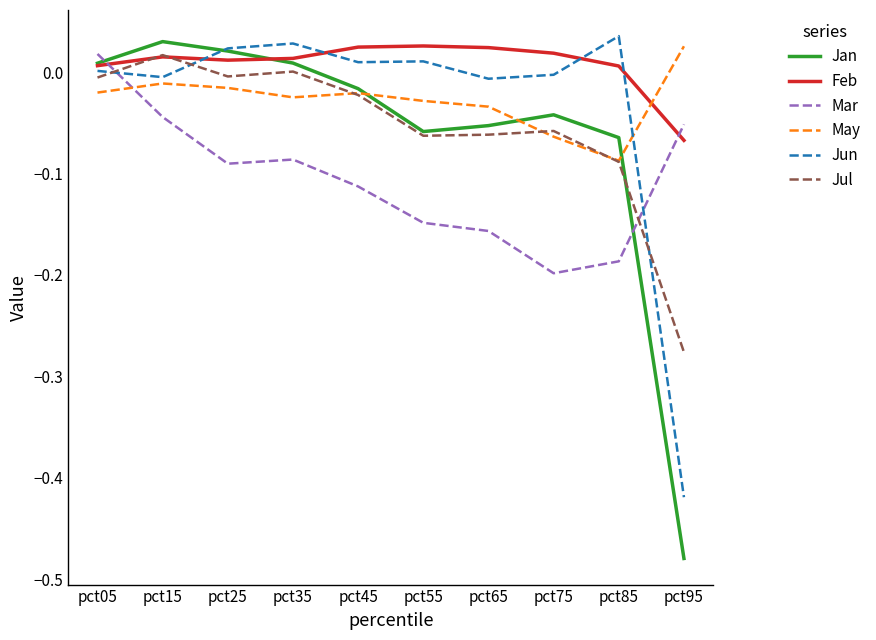

Which category has the lowest value in the Feb series?

pct95